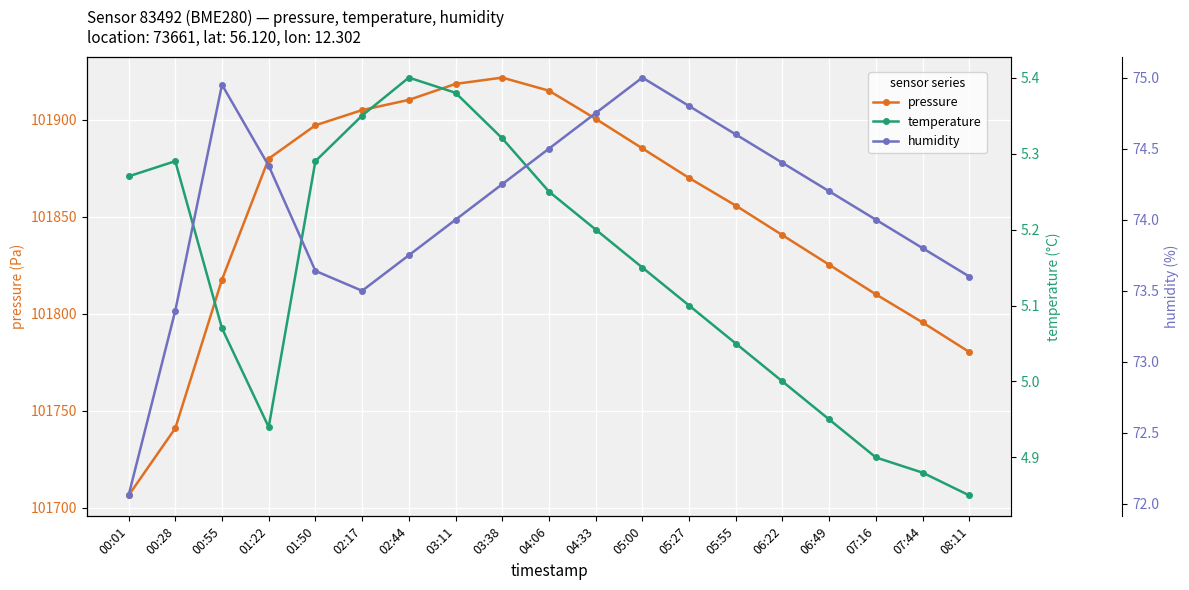

Is the value of temperature at 08:11 greater than the value of humidity at 02:17?

No